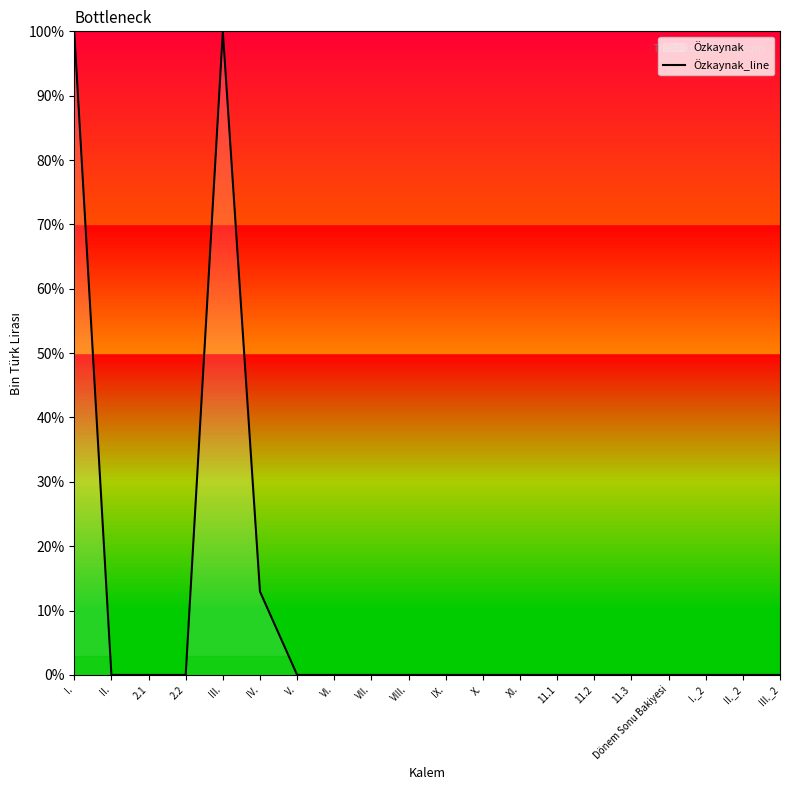

Which has a higher value, I. or III.?

I.